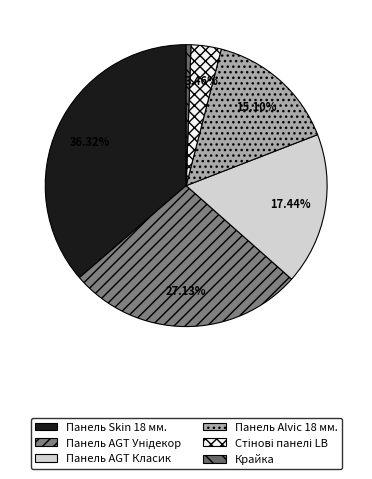

Combined, what portion of the pie is Панель Alvic 18 мм. and Панель Skin 18 мм.?

51.4%